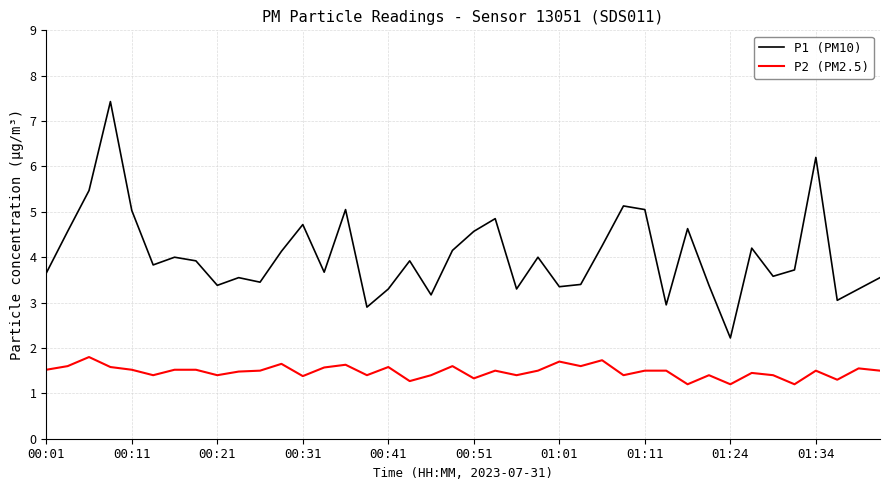

True or false: P2 (PM2.5) and P1 (PM10) cross at least once.

False